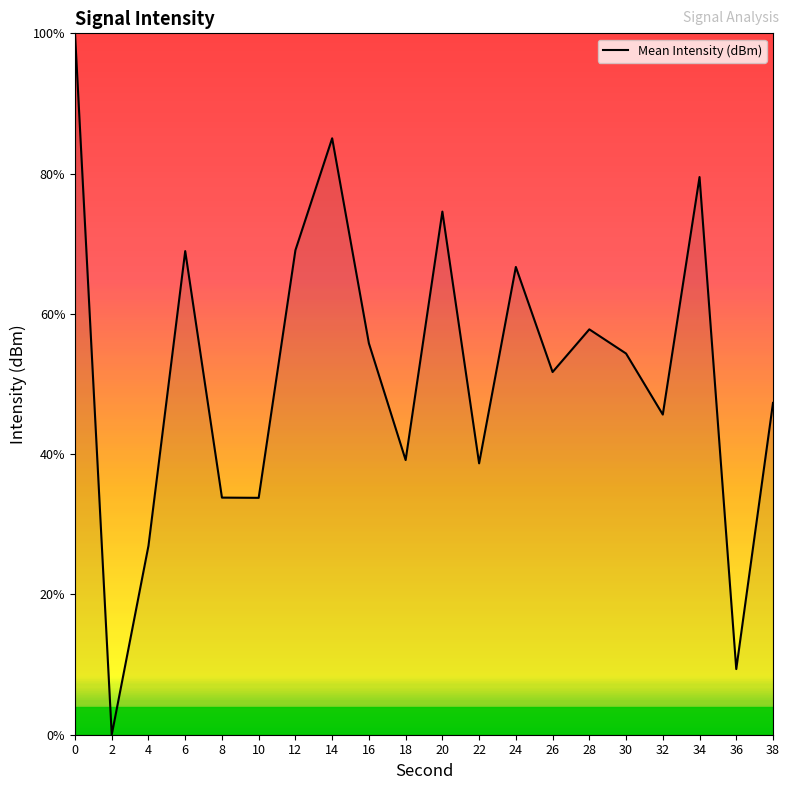

Between 32 and 12, which is larger?

12